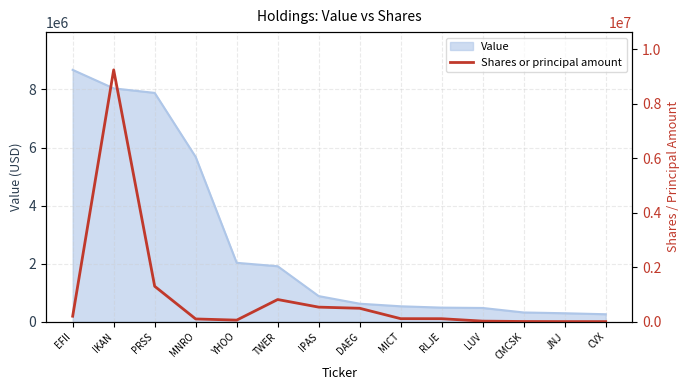

Where is the first local minimum?

YHOO